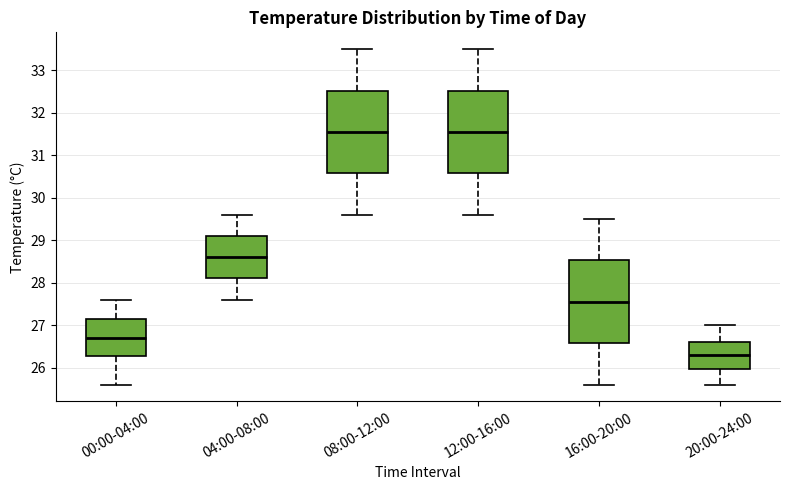

Where does the upper whisker of the box for 08:00-12:00 end on the y-axis? The values are not printed on the chart, so give them approximately, as read against the axis.

33.5